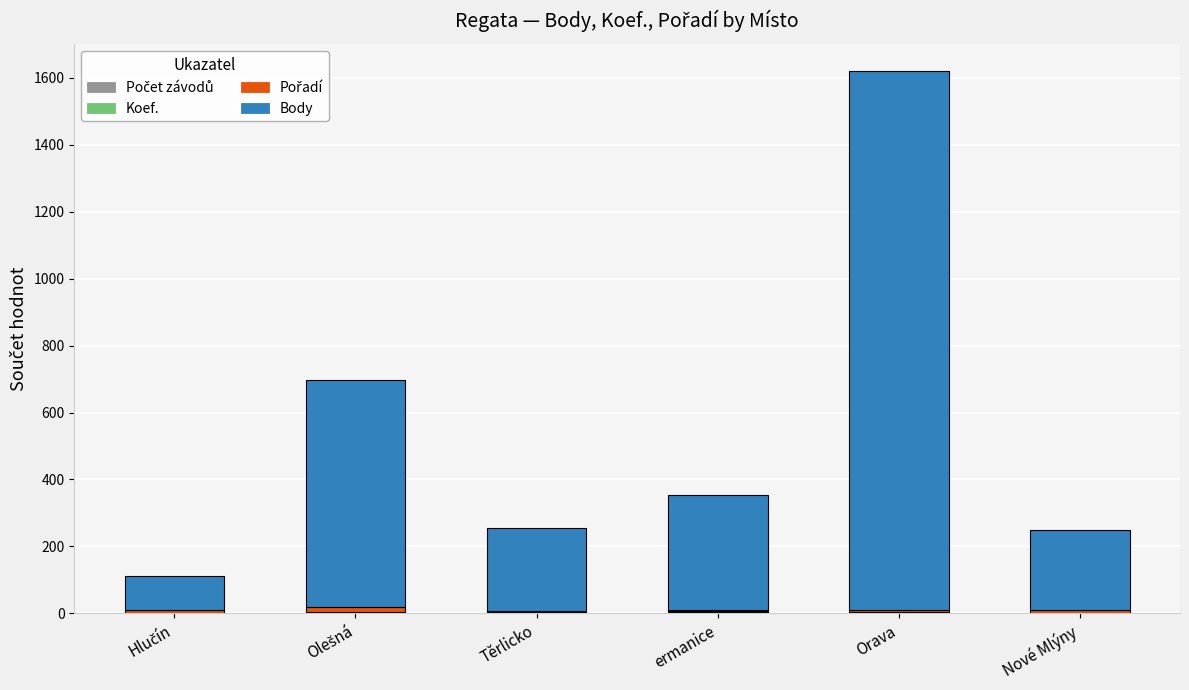

At which category is the sum across all series the highest?

Orava